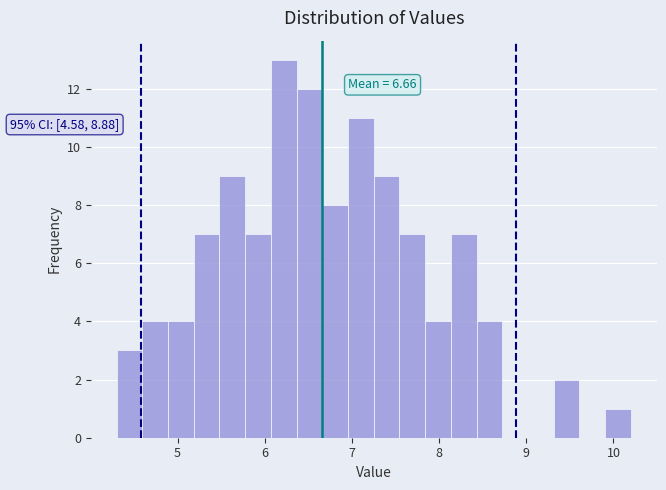

Around what value on the x-axis is the tallest bar? Give the approximate position of its centre, as read against the axis.

6.2